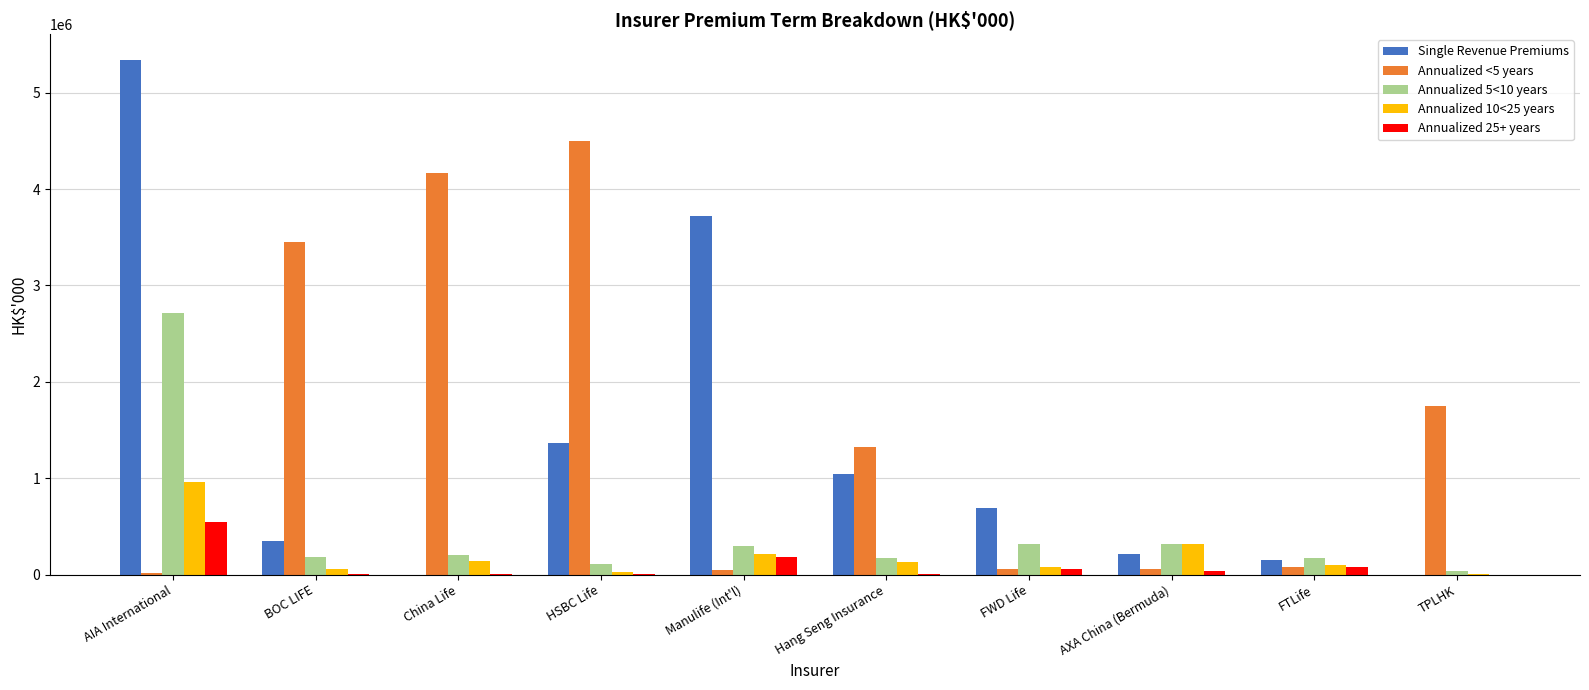

Which series changed the most between AIA International and AXA China (Bermuda)?

Single Revenue Premiums